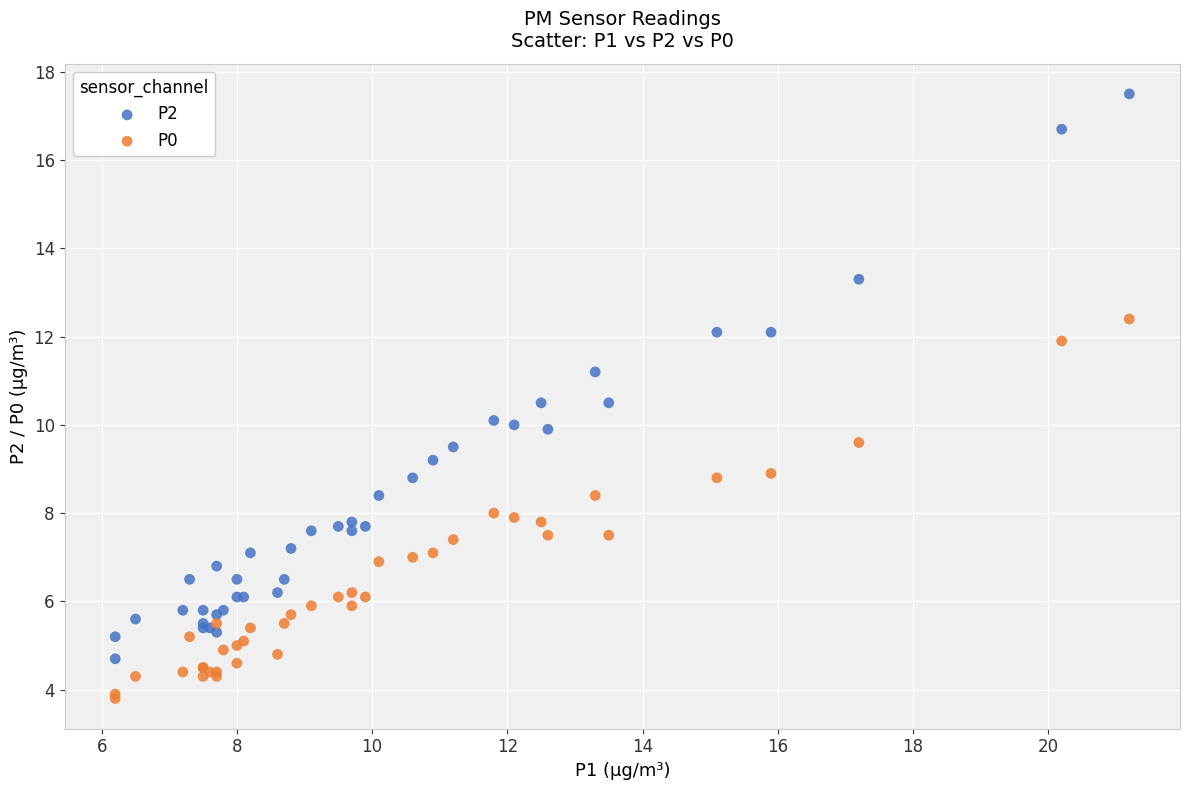

What are all the series names shown in the legend?

P2, P0